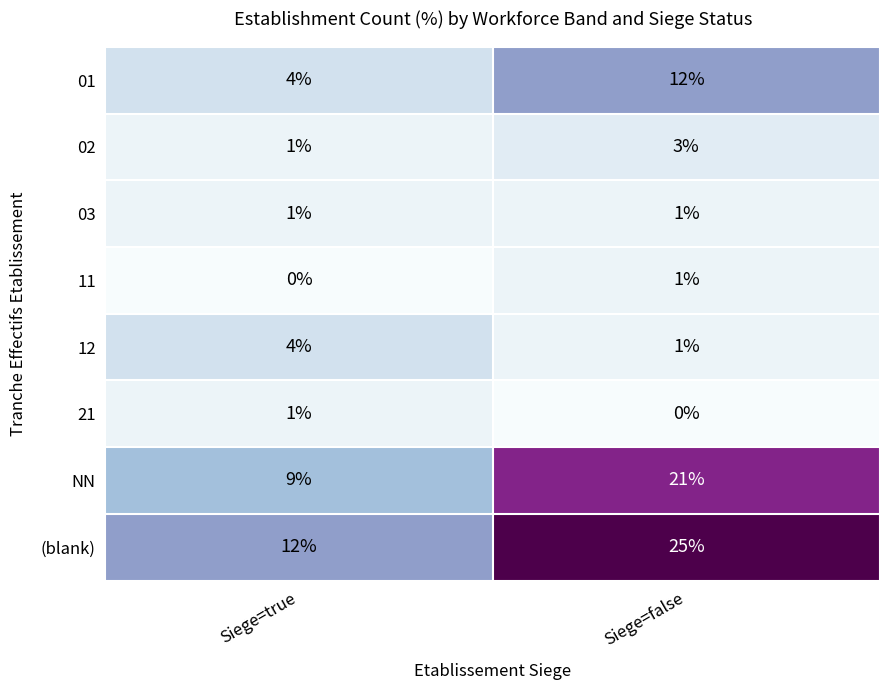

Reading left to right, list all the values displayed in this chart.

01: Siege=true=4	Siege=false=12
02: Siege=true=1	Siege=false=3
03: Siege=true=1	Siege=false=1
11: Siege=true=0	Siege=false=1
12: Siege=true=4	Siege=false=1
21: Siege=true=1	Siege=false=0
NN: Siege=true=9	Siege=false=21
(blank): Siege=true=12	Siege=false=25